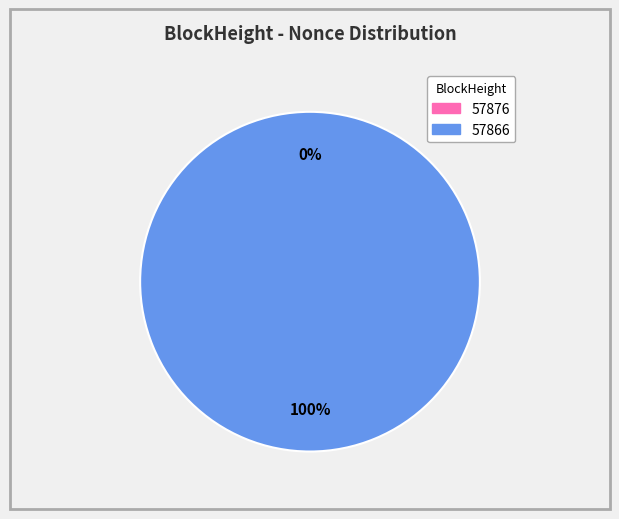

What is the change in value from 57876 to 57866?

+24418